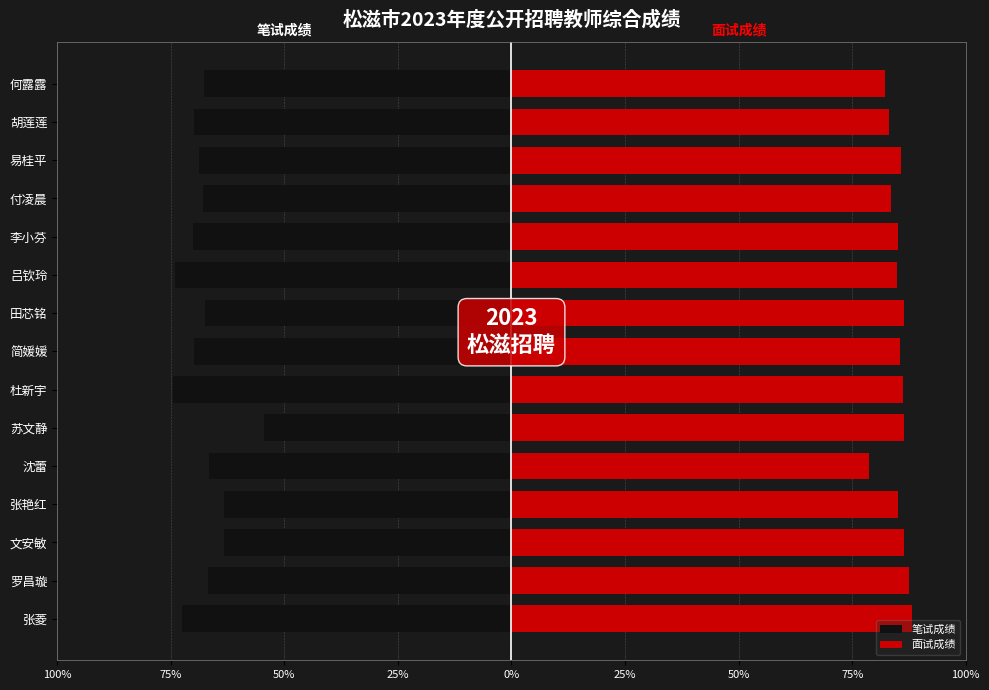

Reading left to right, list all the values displayed in this chart.

笔试成绩: -72.5	-66.7	-63.2	-63.3	-66.5	-54.5	-74.4	-69.8	-67.4	-74.1	-70.0	-67.8	-68.9	-69.9	-67.6
面试成绩: 88.2	87.4	86.5	85.1	78.8	86.4	86.3	85.6	86.5	84.8	85.0	83.5	85.7	83.0	82.2